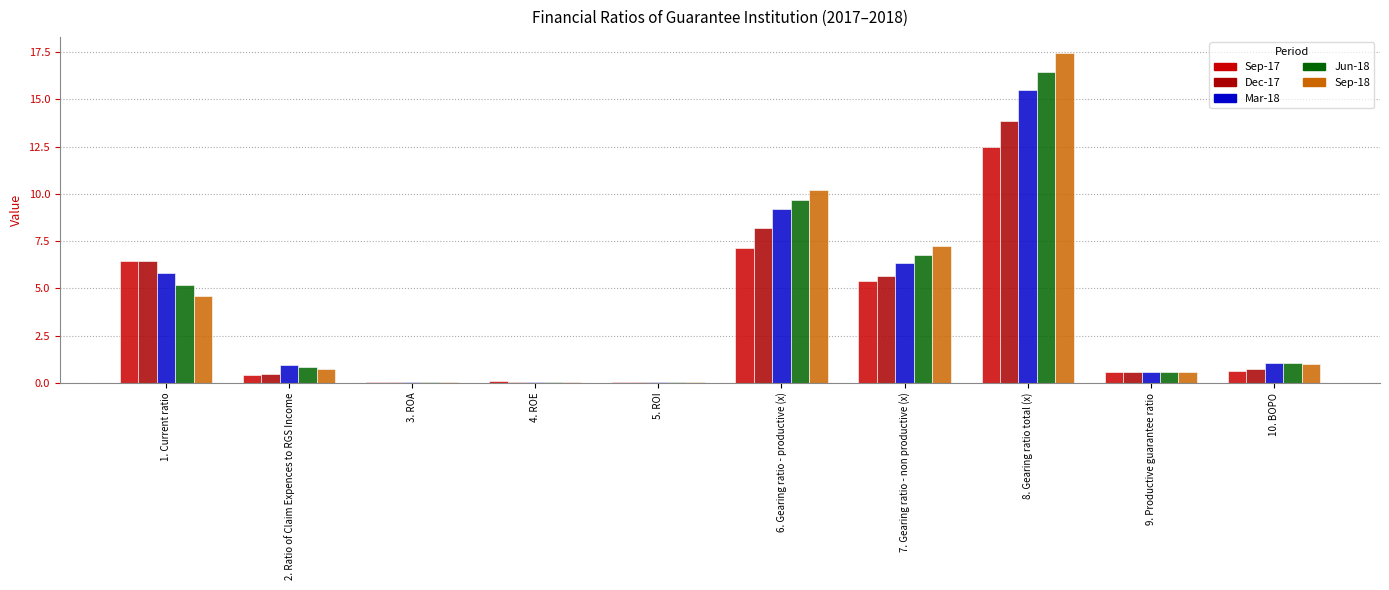

What are all the series names shown in the legend?

Sep-17, Dec-17, Mar-18, Jun-18, Sep-18